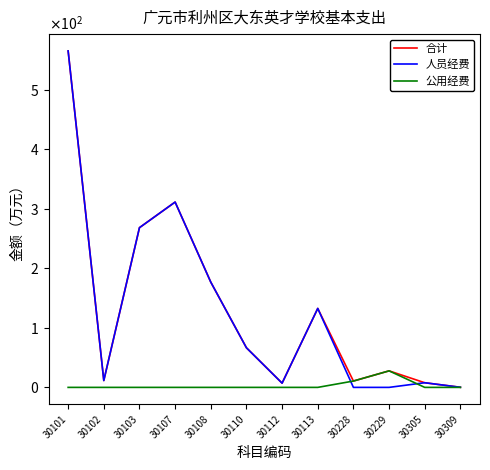

How many interior local peaks does the 公用经费 series have?

1